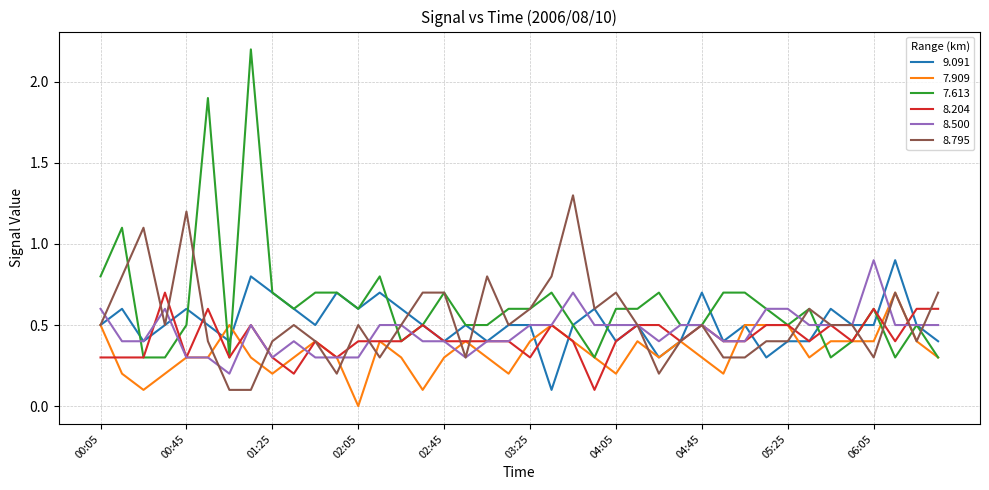

Which series has the largest total across all categories?

7.613